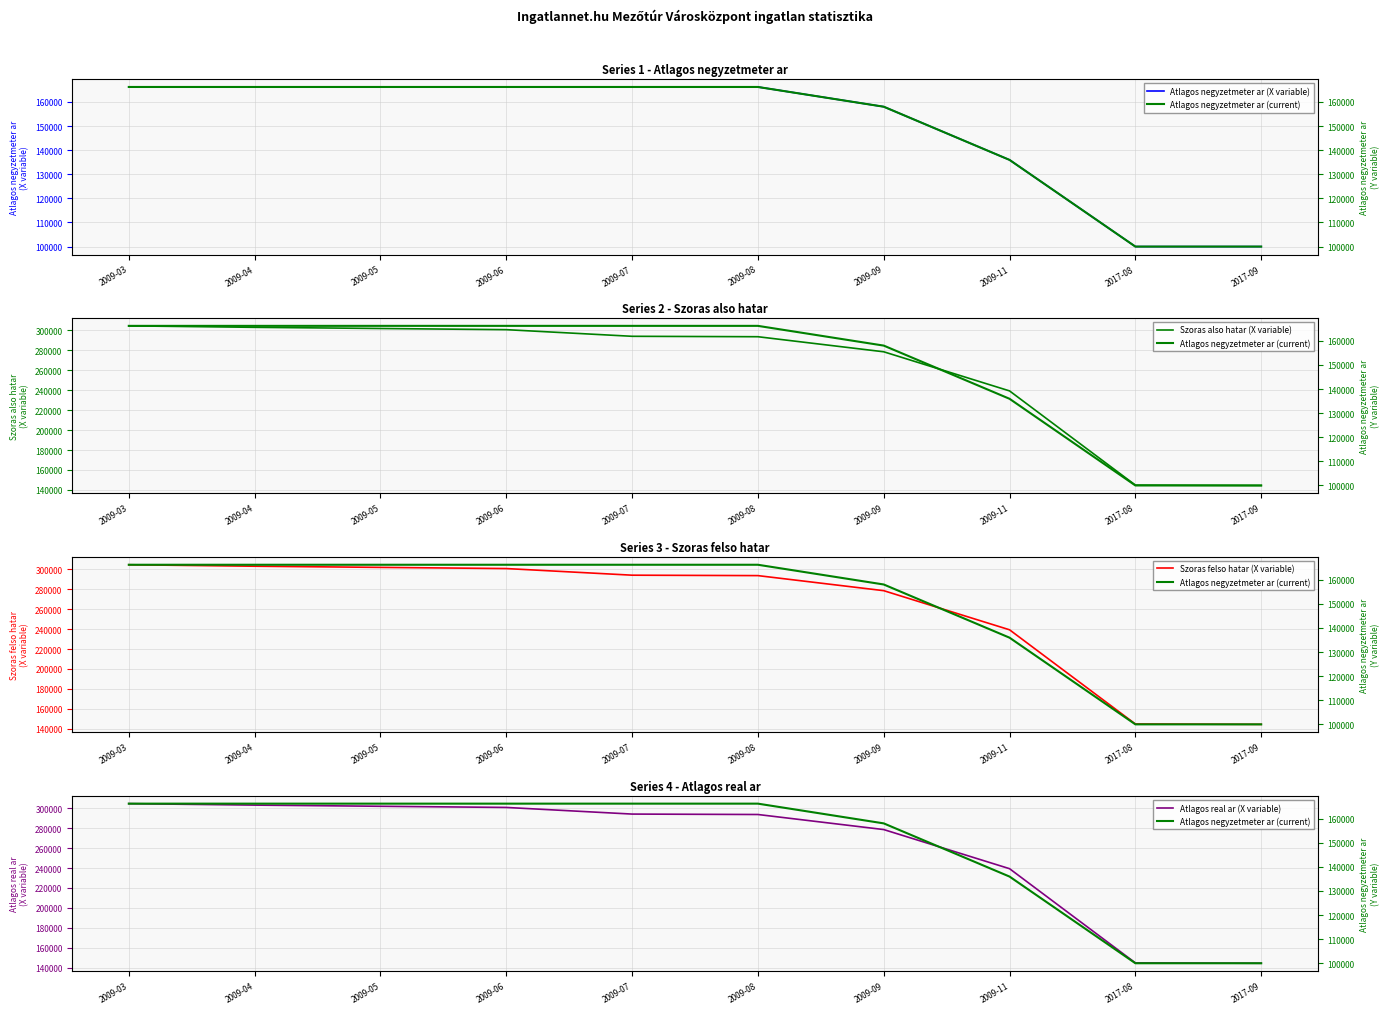

True or false: Atlagos real ar (X variable) and Szoras felso hatar (X variable) intersect in this chart.

False